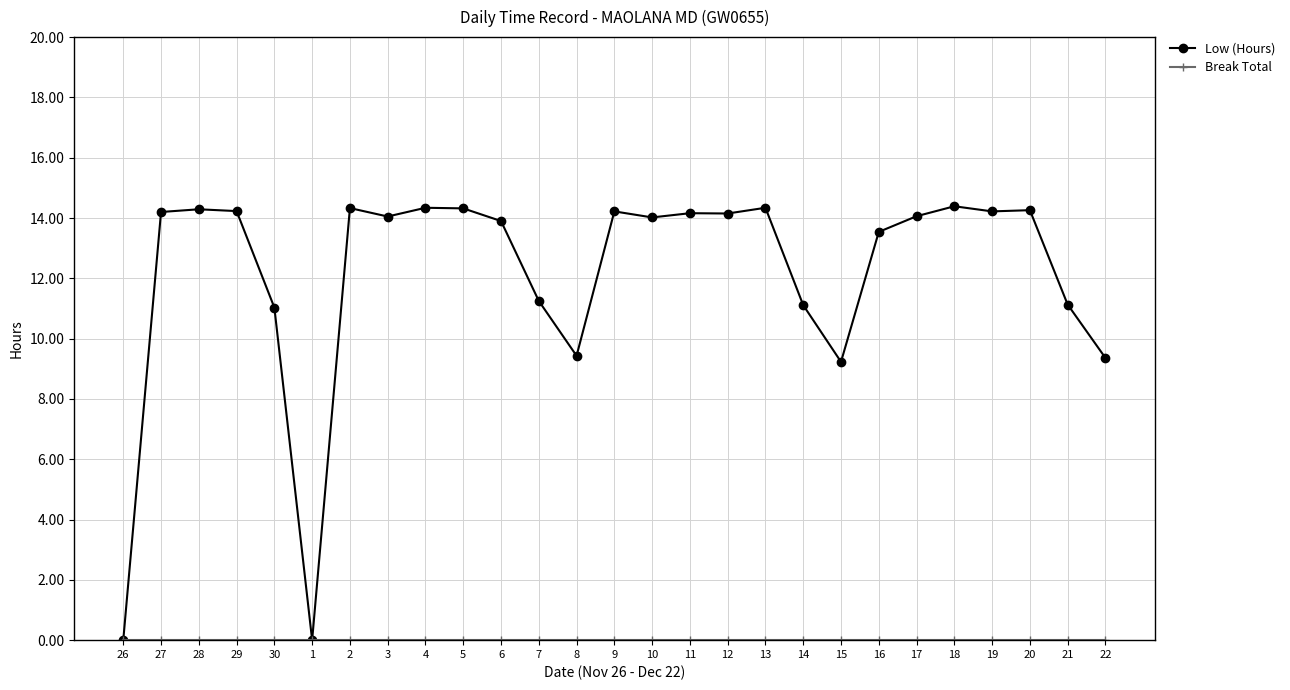

At how many categories does at least one series exceed 1?

25